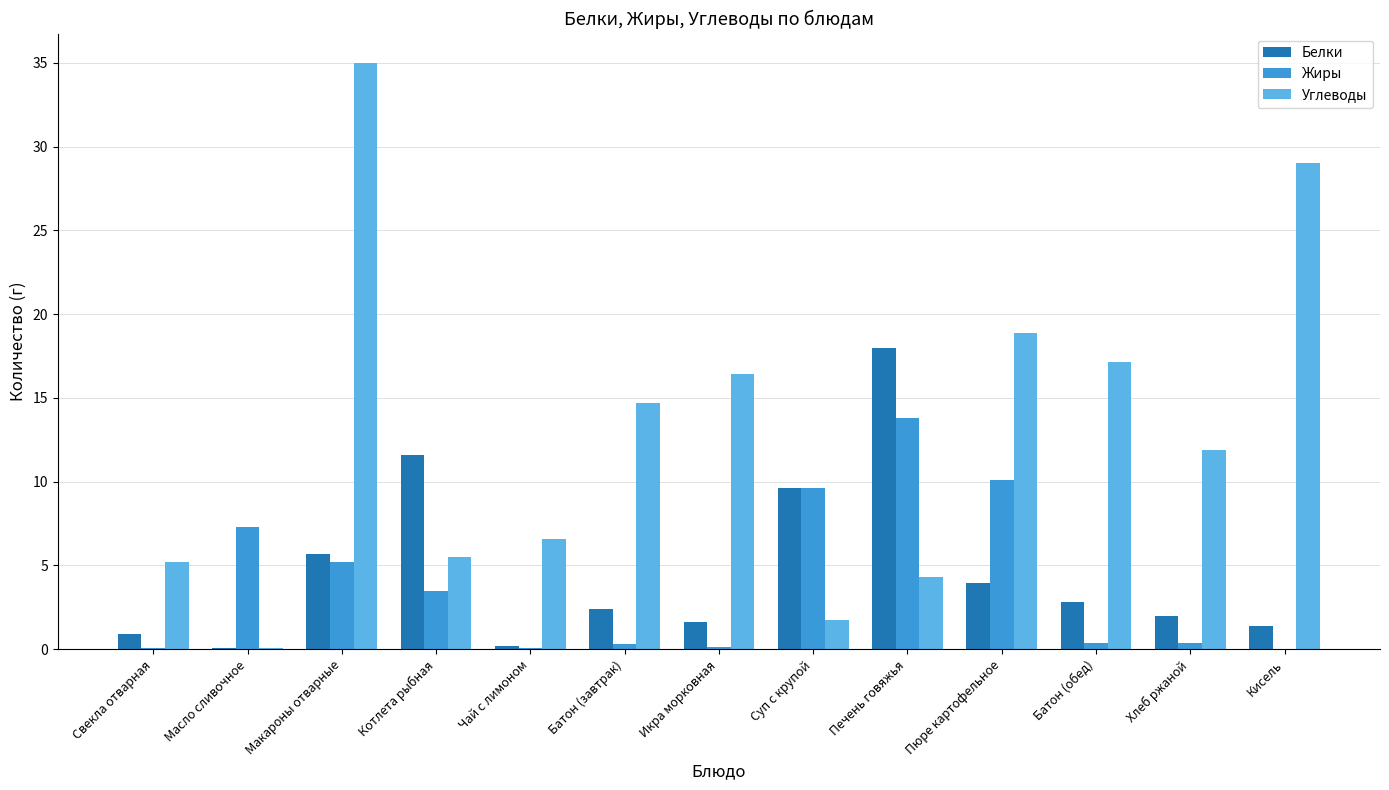

Which category has the highest value in the Углеводы series?

Макароны отварные